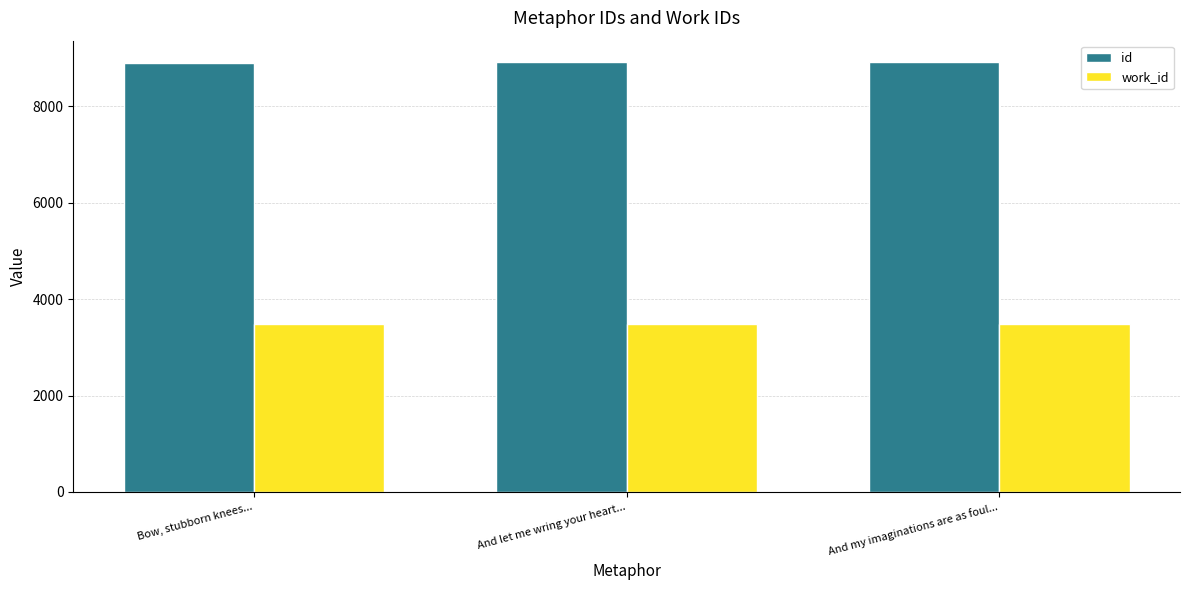

What is the spread (max minus min) of values at Bow, stubborn knees...?

5435